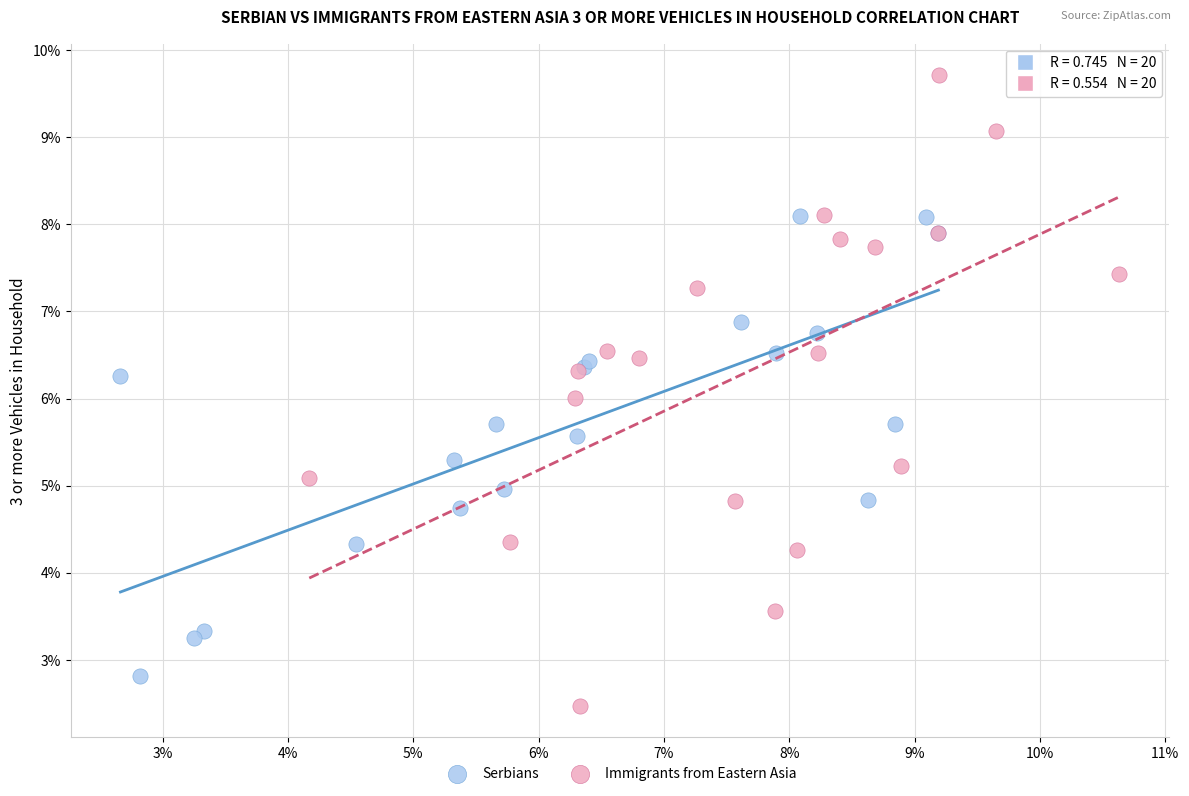

What are all the series names shown in the legend?

Serbians, Immigrants from Eastern Asia